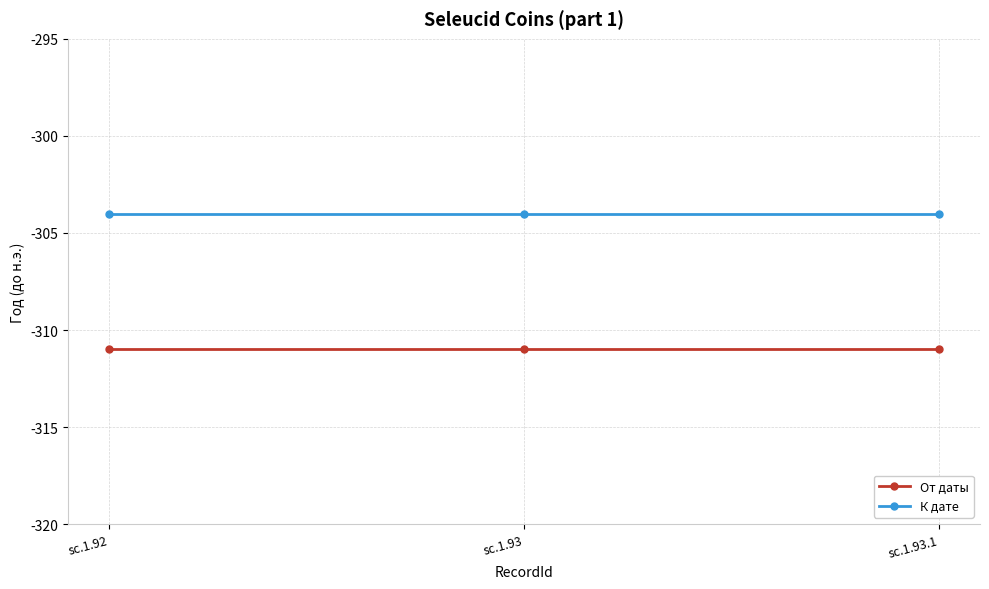

The value of К дате at sc.1.93 is -86. True or false?

False